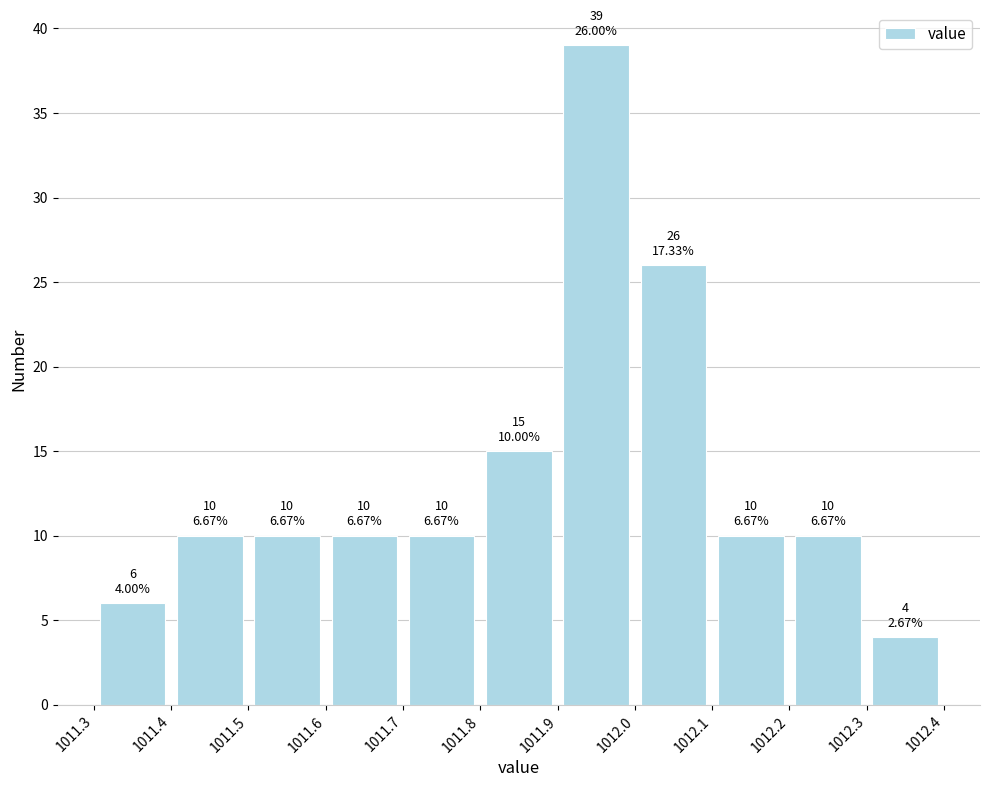

Which range on the x-axis has the tallest bar?

1011.9 to 1012.0